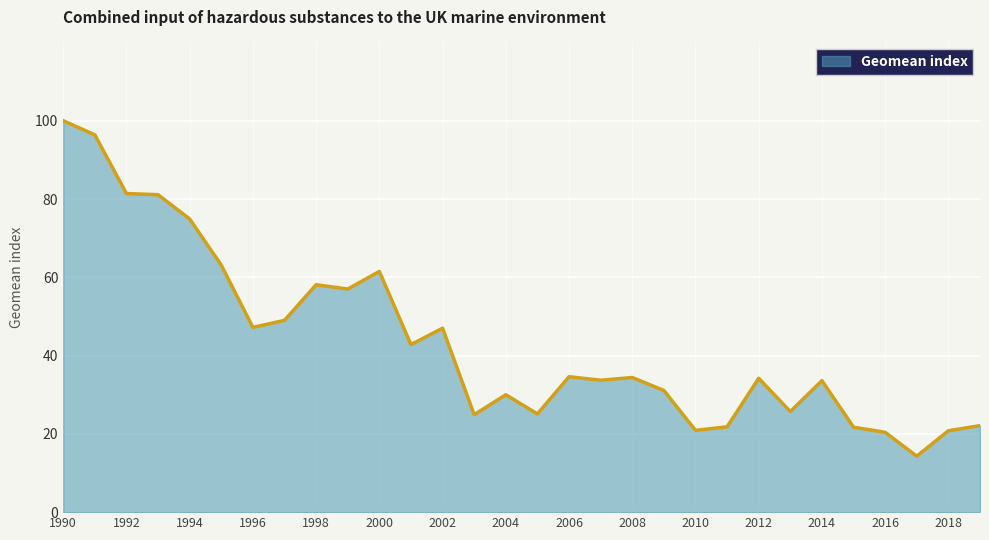

What is the greatest value displayed?

100.0